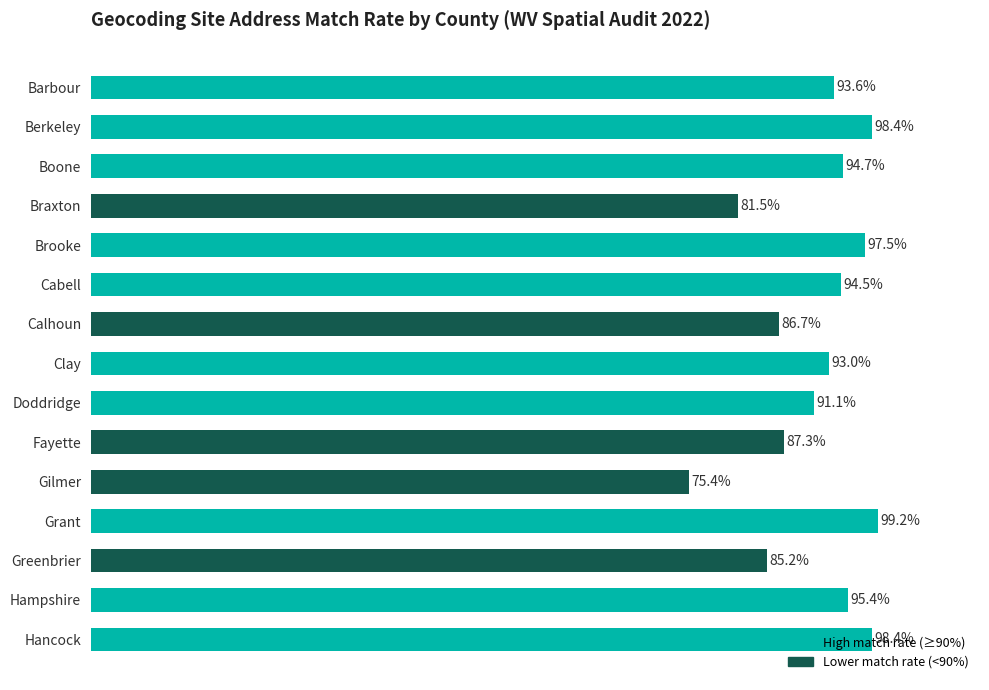

Does the chart contain any negative values?

No